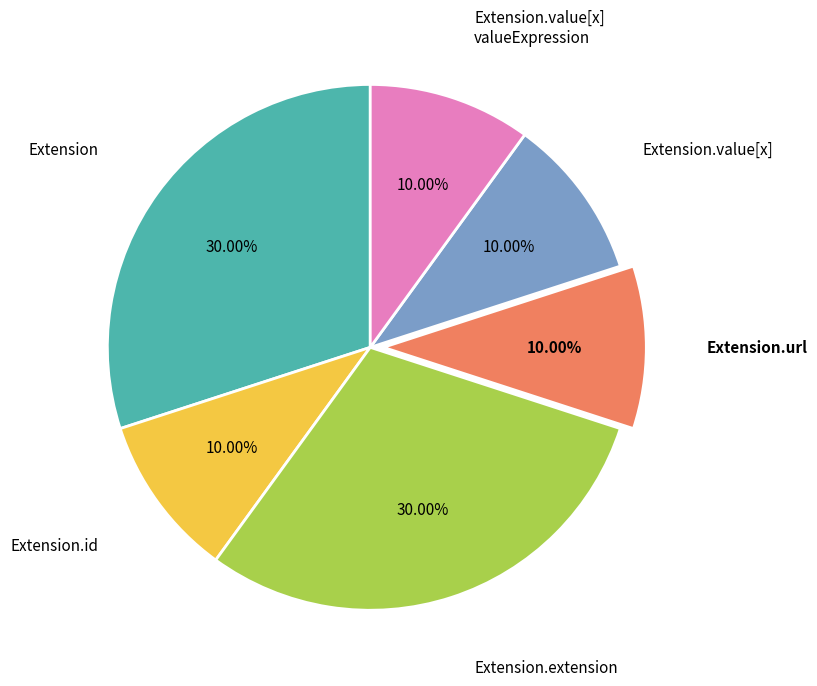

Is there any slice that represents more than half of the pie?

No